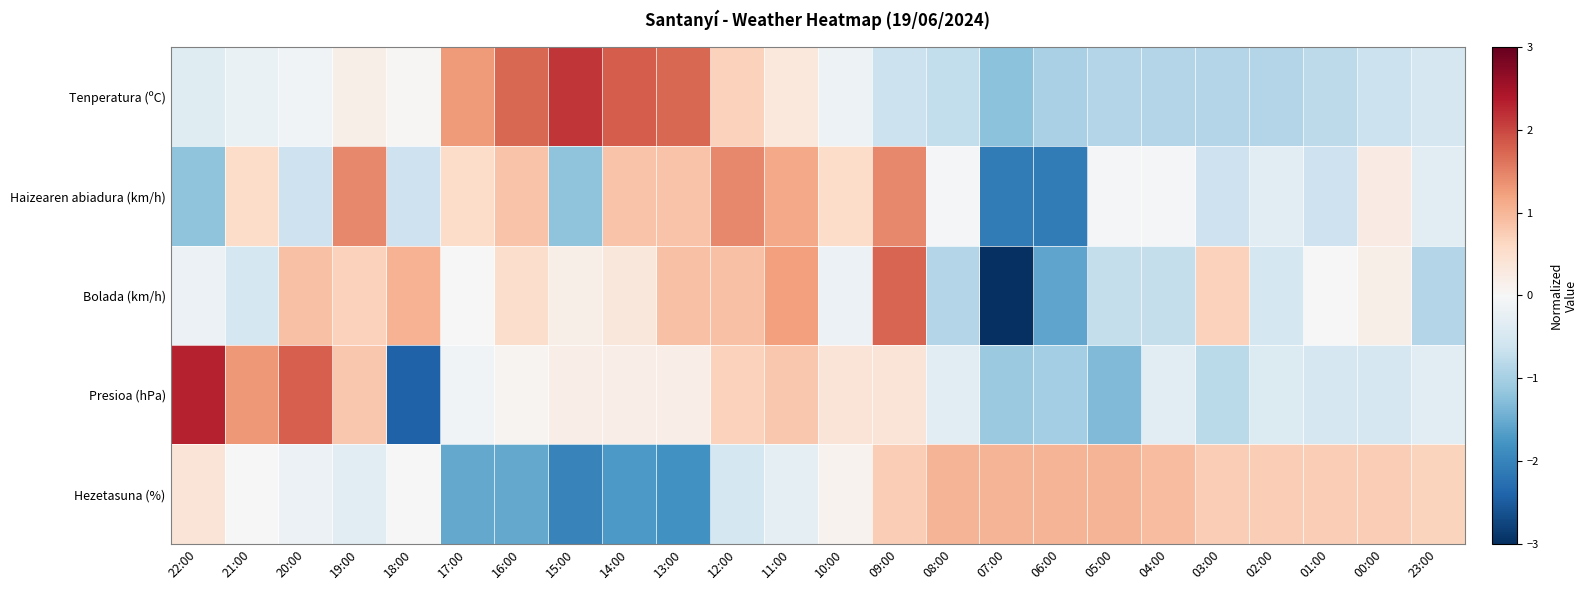

What is the spread (max minus min) of values at 13:00?

3.5